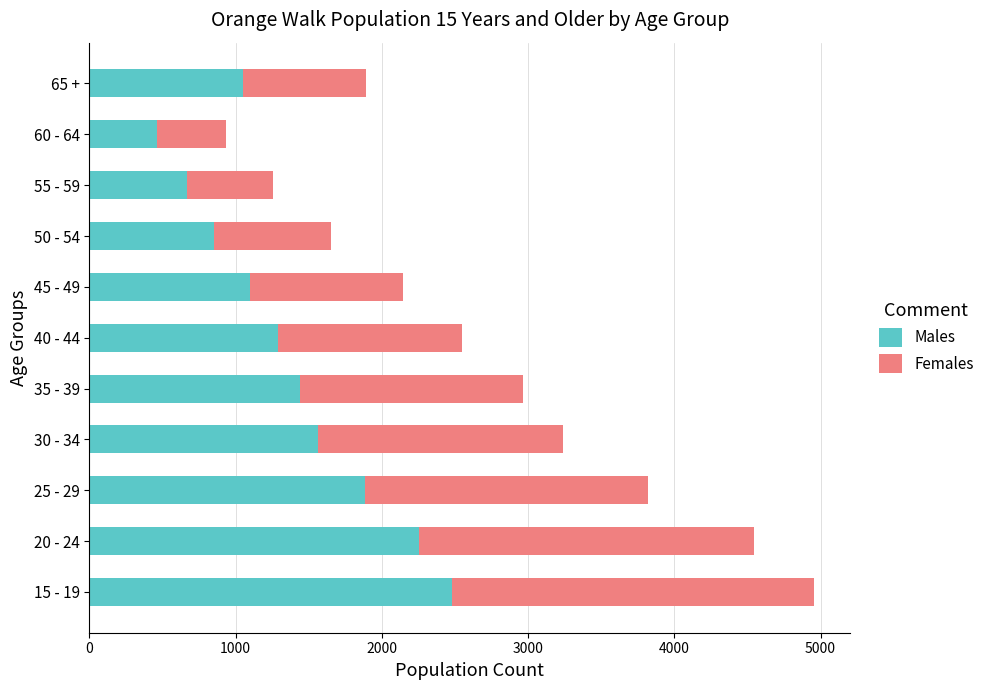

At which label is Males closest to 1471?

35 - 39